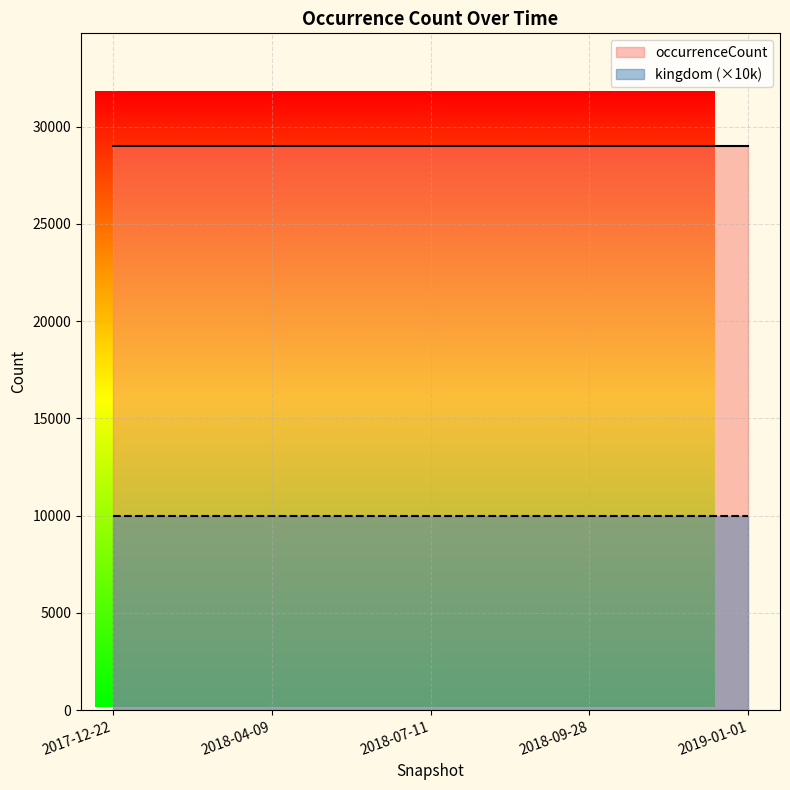

At which category is the sum across all series the highest?

2017-12-22